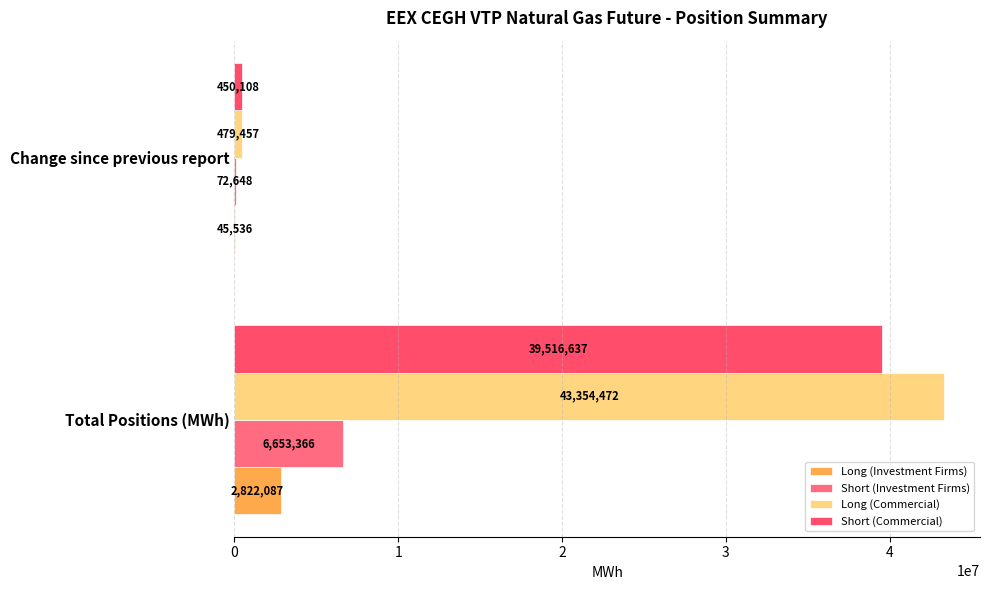

Count the number of categories in the chart.

2